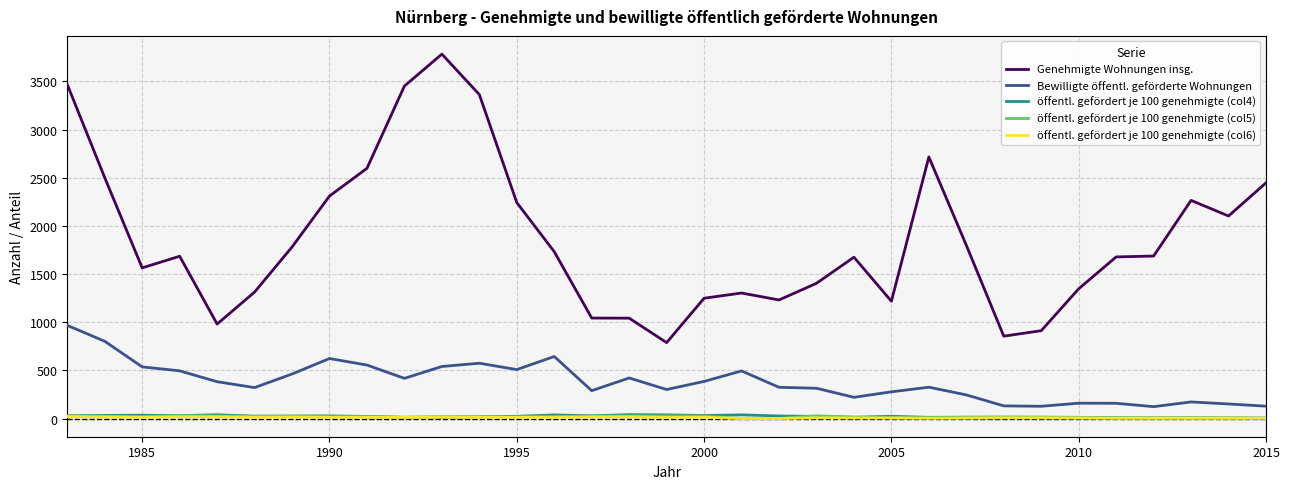

What is the lowest value of the Genehmigte Wohnungen insg. series?

788.0